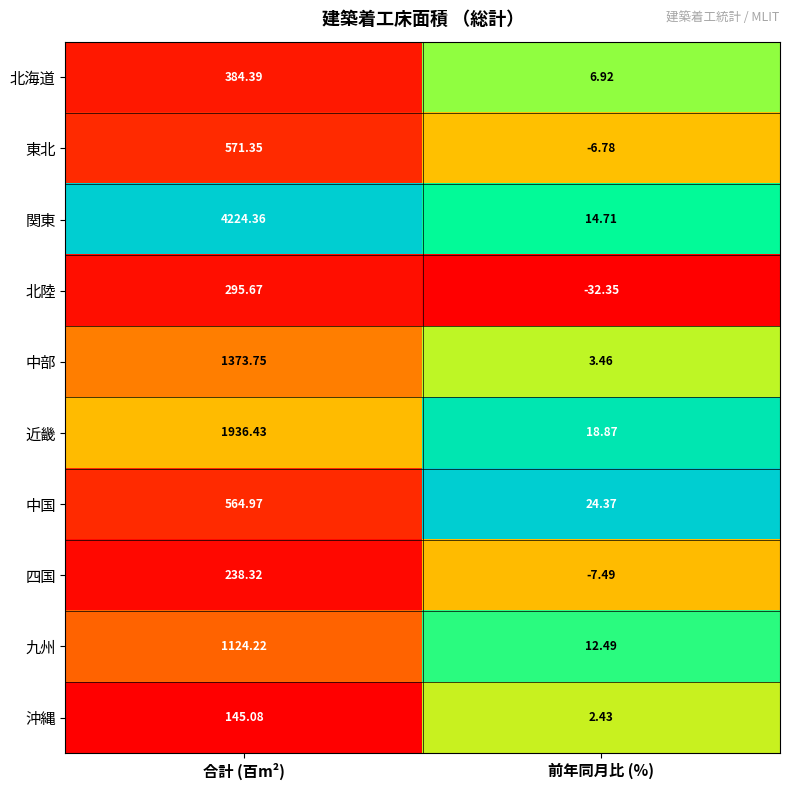

At which category does the chart reach its minimum across all series?

前年同月比 (%)